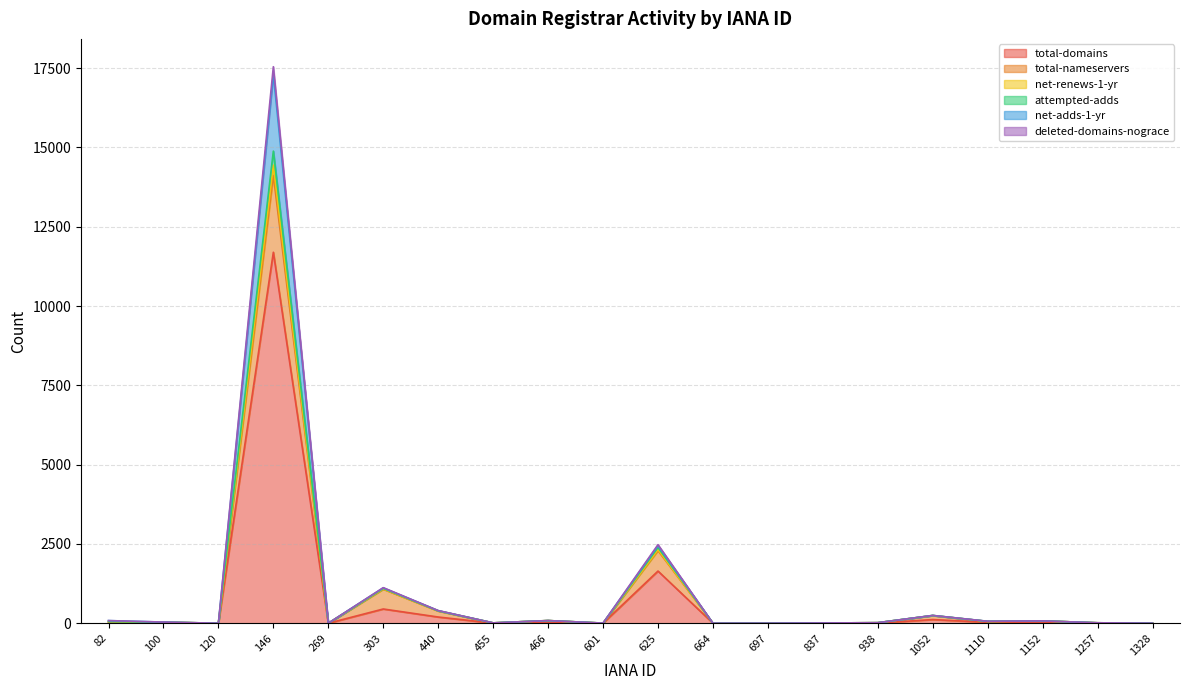

Between 837 and 1257, which series saw the biggest shift?

total-nameservers